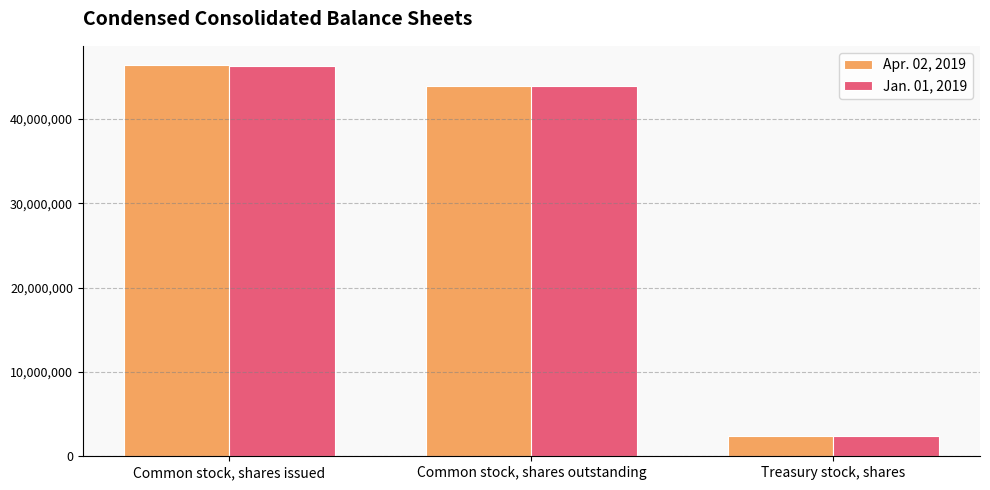

What is the label of the 3rd bar from the left?

Treasury stock, shares